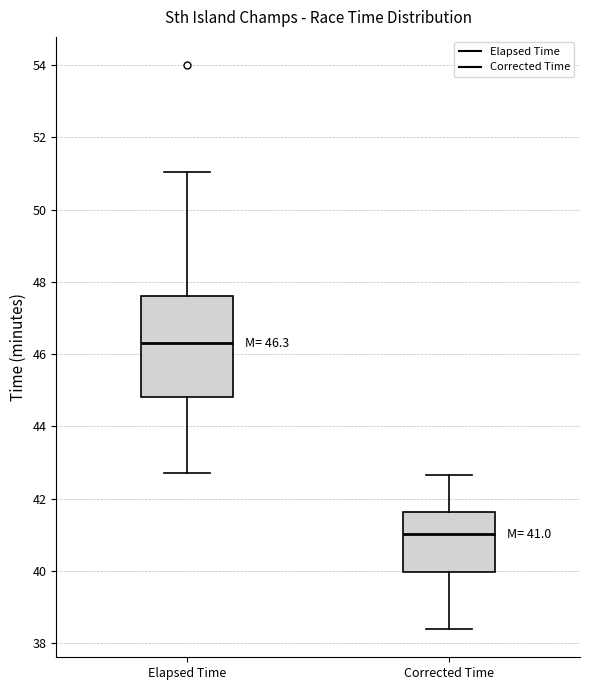

Which box is the tallest, from its lower edge to its upper edge?

Elapsed Time